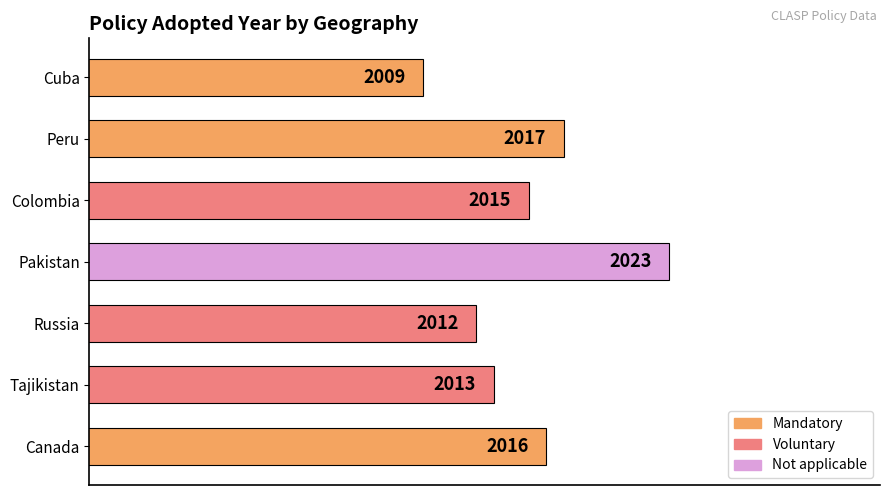

List the labels in order of value, smallest first.

Cuba, Russia, Tajikistan, Colombia, Canada, Peru, Pakistan